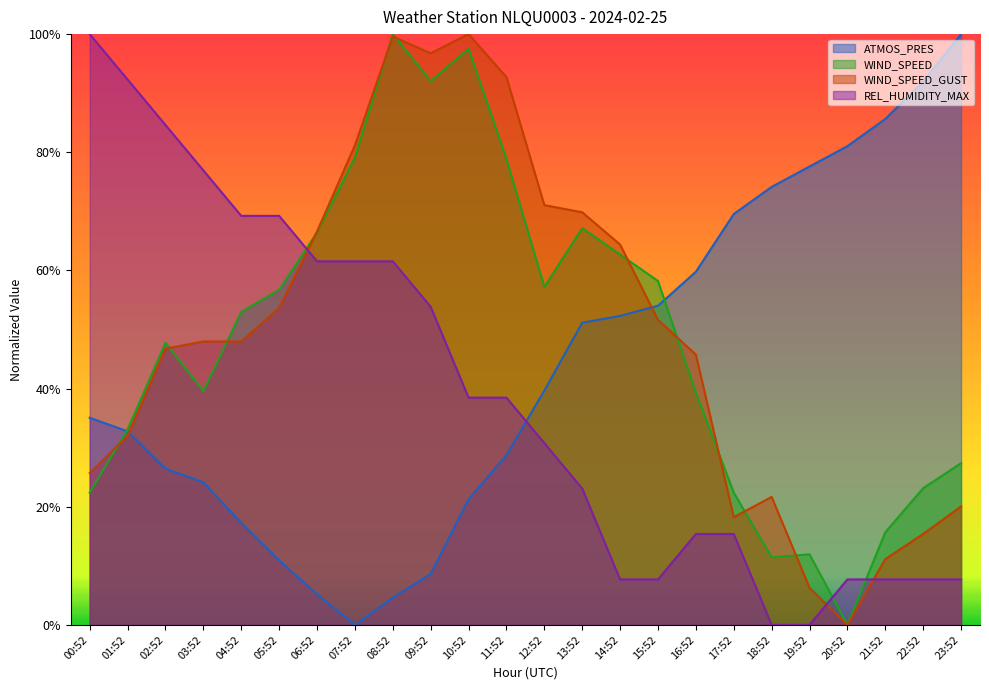

Count the number of data series in this chart.

4